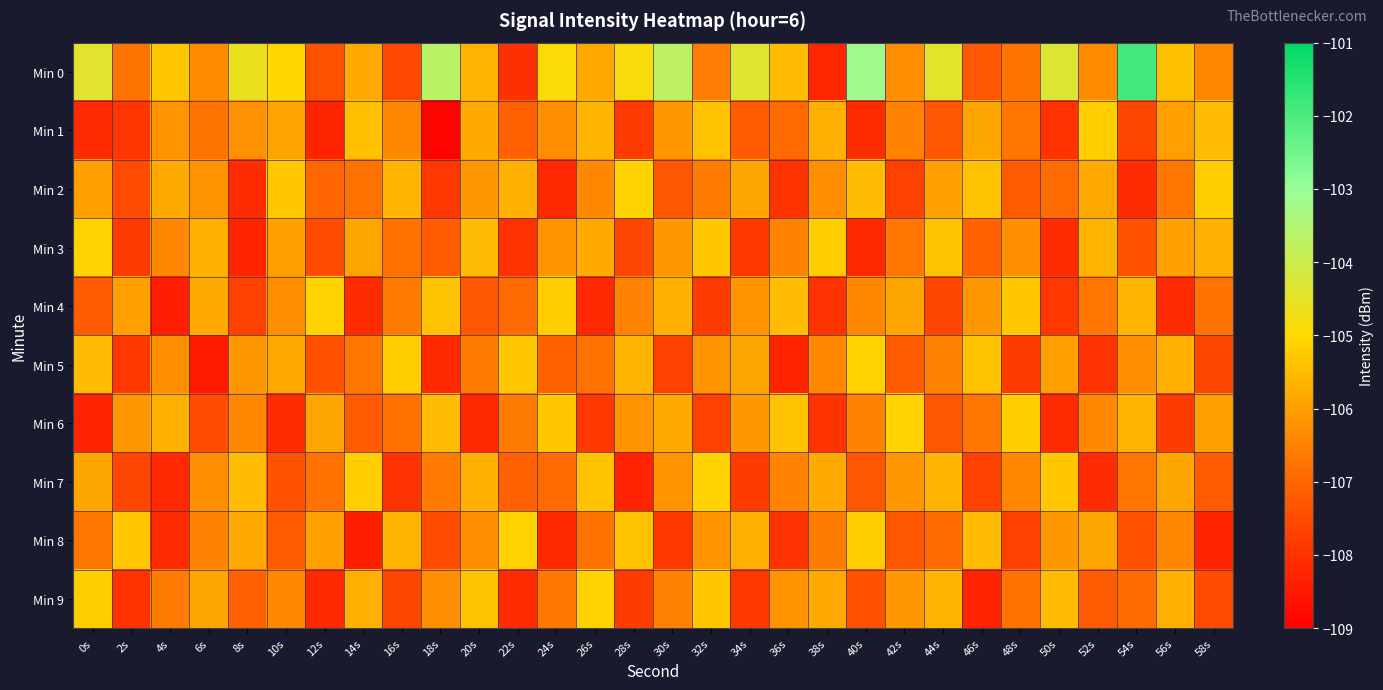

Which series has the widest spread of values?

Min 0